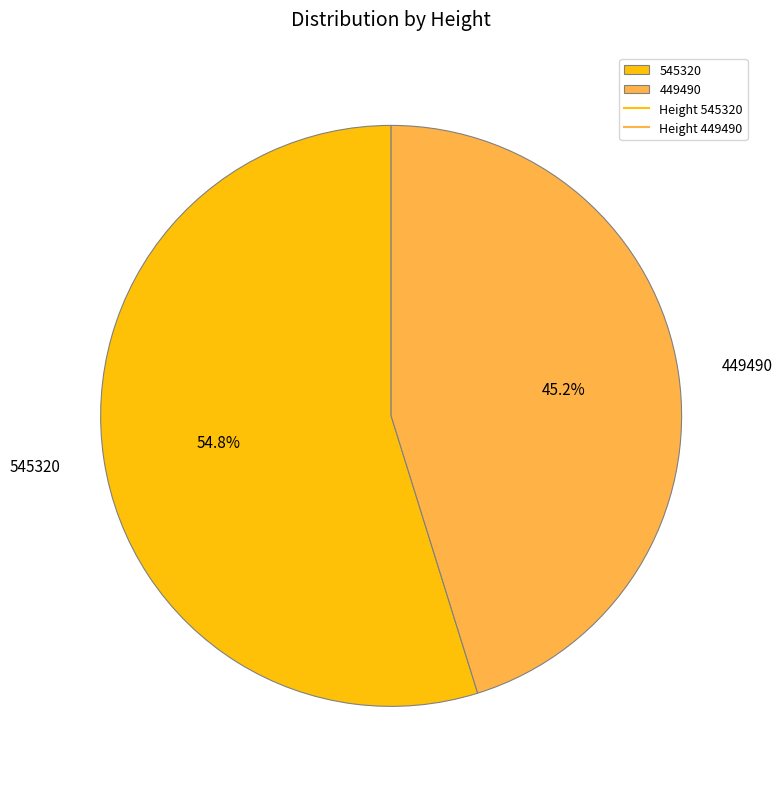

True or false: 545320 accounts for 73% of the total.

False